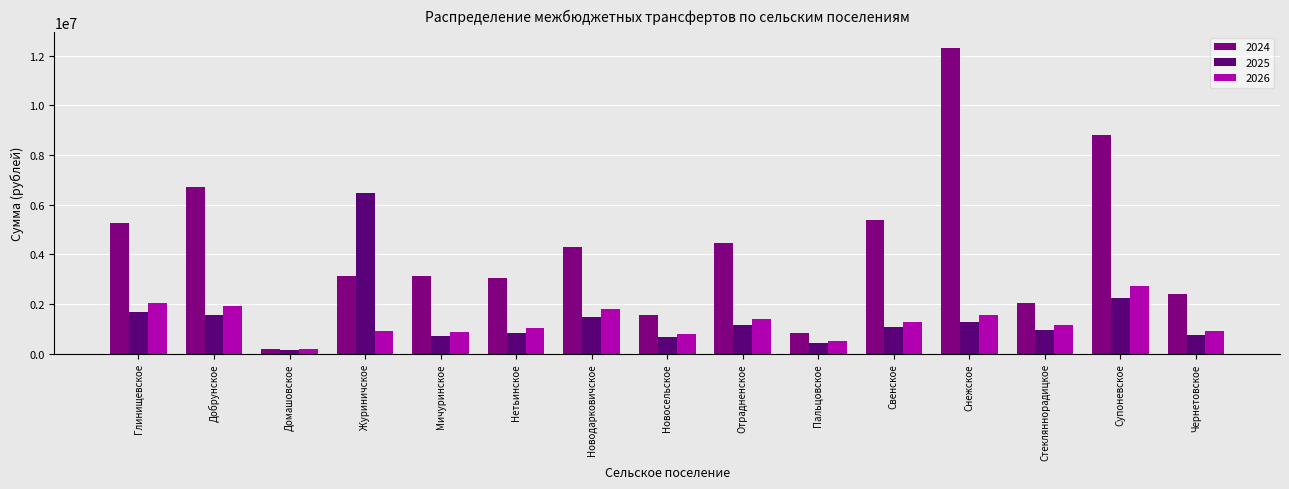

Is it true that 2025 equals 762113.3 at Чернетовское?

True